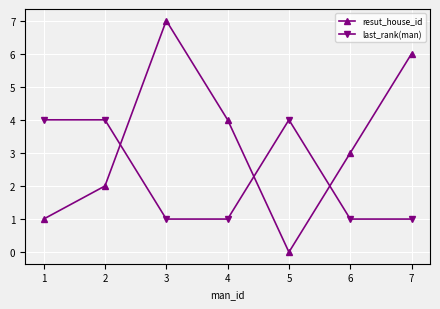

Reading left to right, extract all data points from this chart.

resut_house_id: 1=1	2=2	3=7	4=4	5=0	6=3	7=6
last_rank(man): 1=4	2=4	3=1	4=1	5=4	6=1	7=1